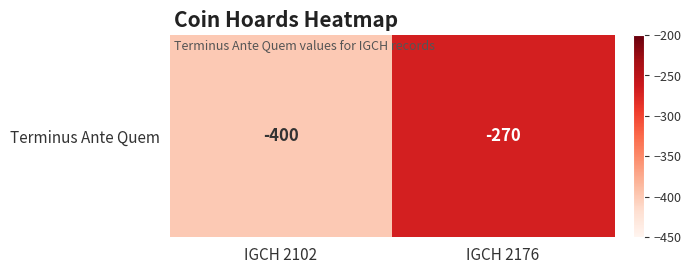

What is the maximum value shown in the chart?

-270